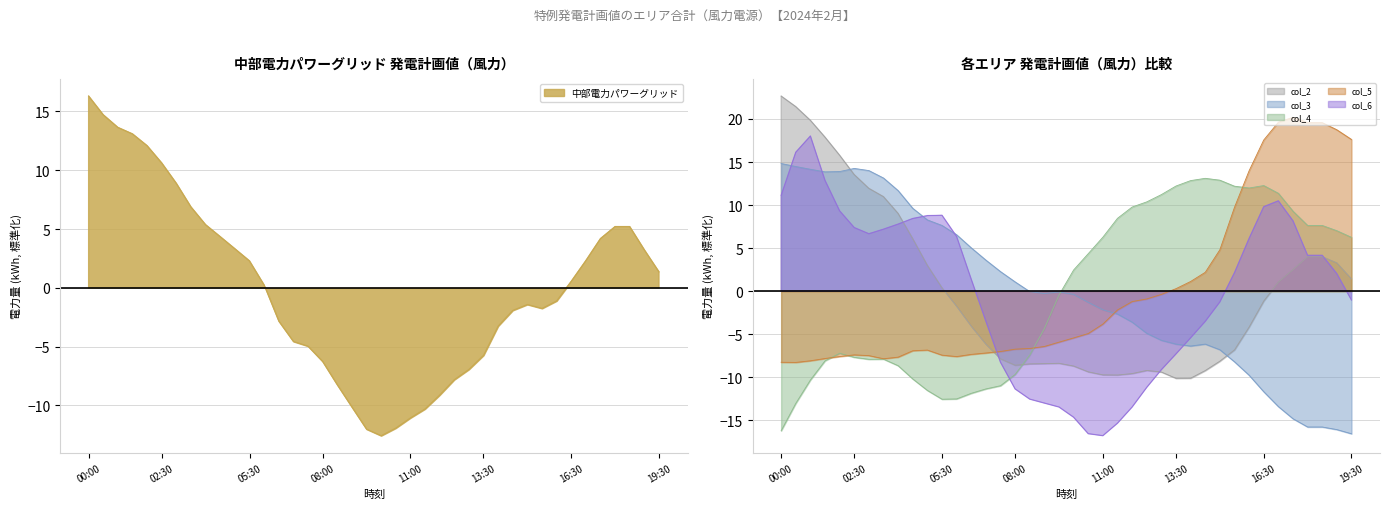

Which category has the highest value in the col_3 series?

00:00